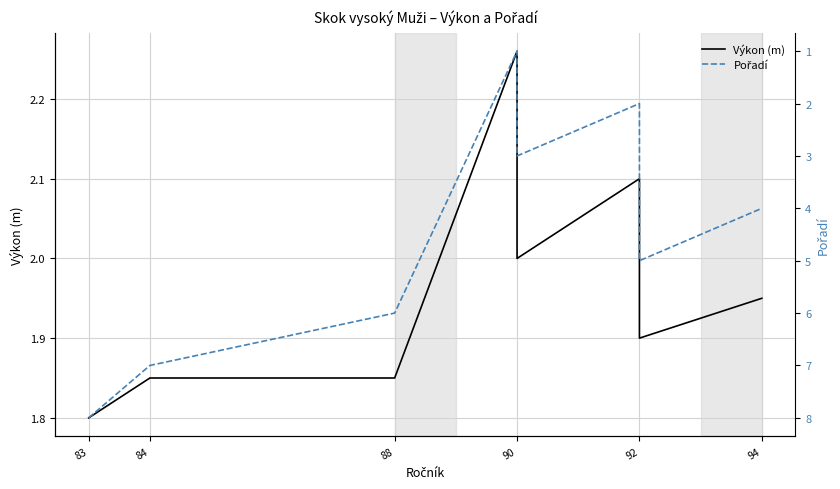

What is the sum of all Výkon (m) values?

15.7